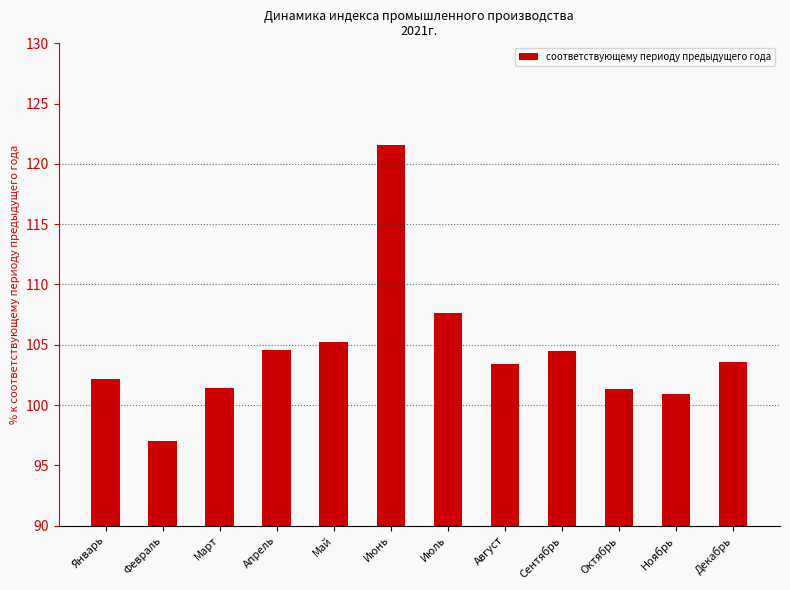

Which category has the highest value across all series?

Июнь